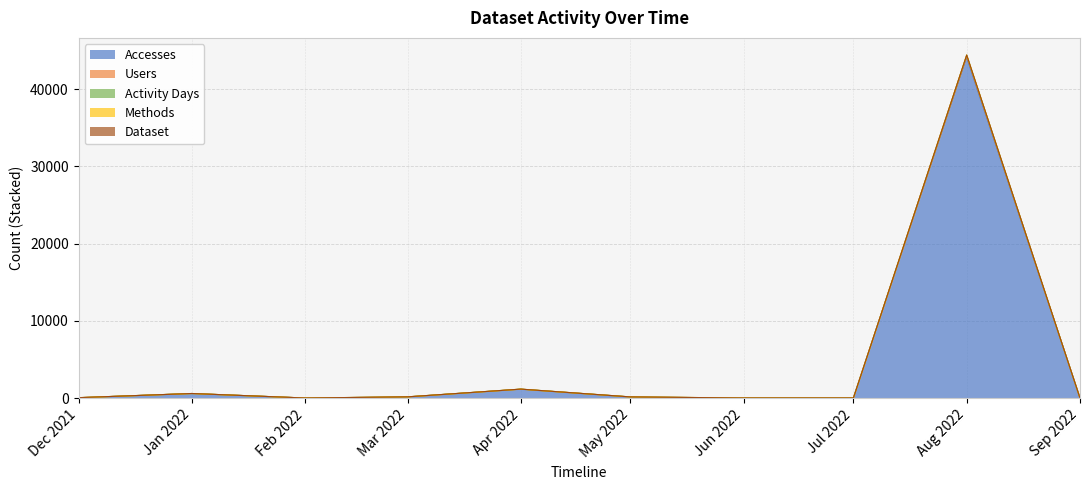

What is the highest value of the Accesses series?

44125